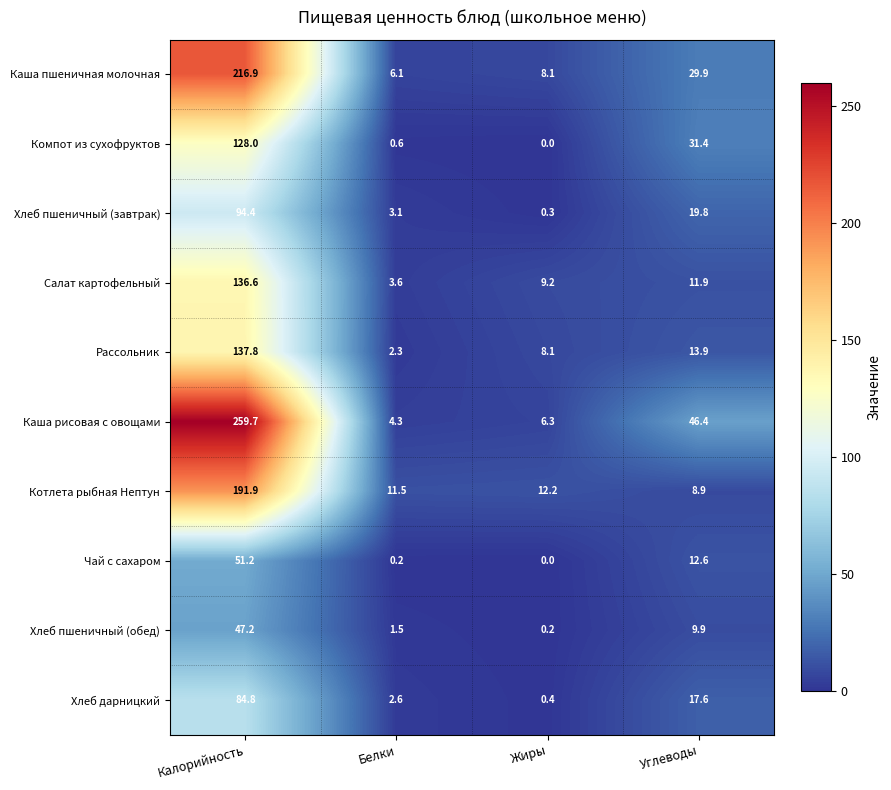

What is the average value of the Хлеб дарницкий series?

26.4